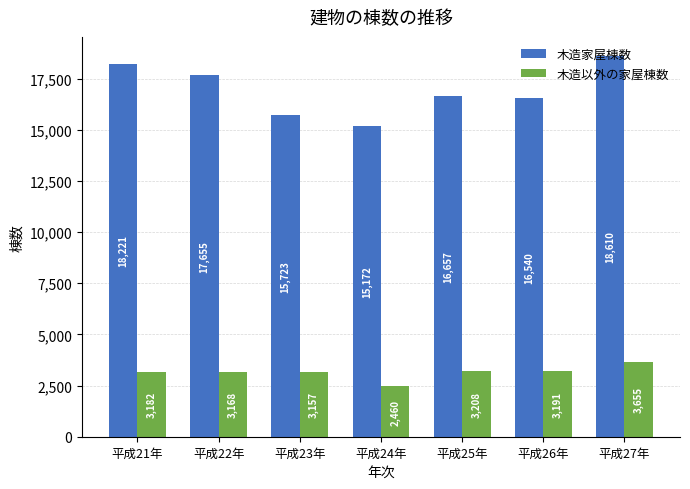

Rank the series by their maximum value, from highest to lowest.

木造家屋棟数, 木造以外の家屋棟数